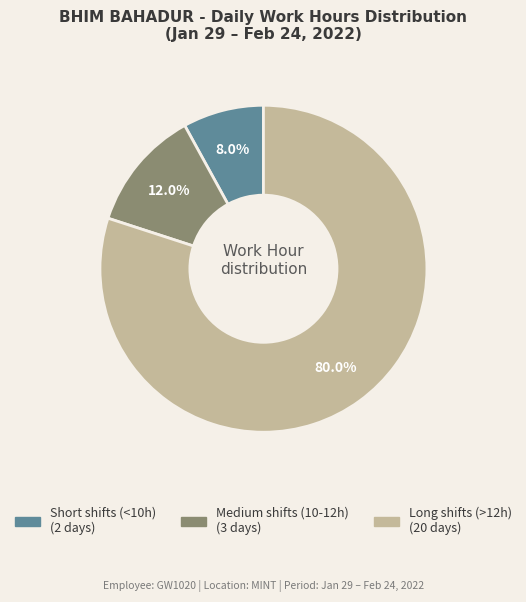

Is there a majority slice in this chart?

Yes